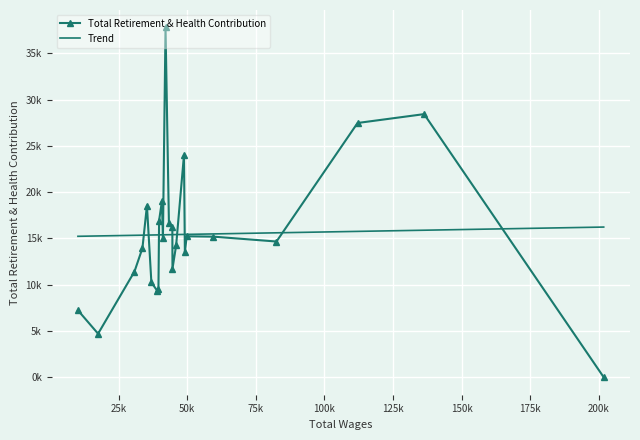

What are all the series names shown in the legend?

Total Retirement & Health Contribution, Trend